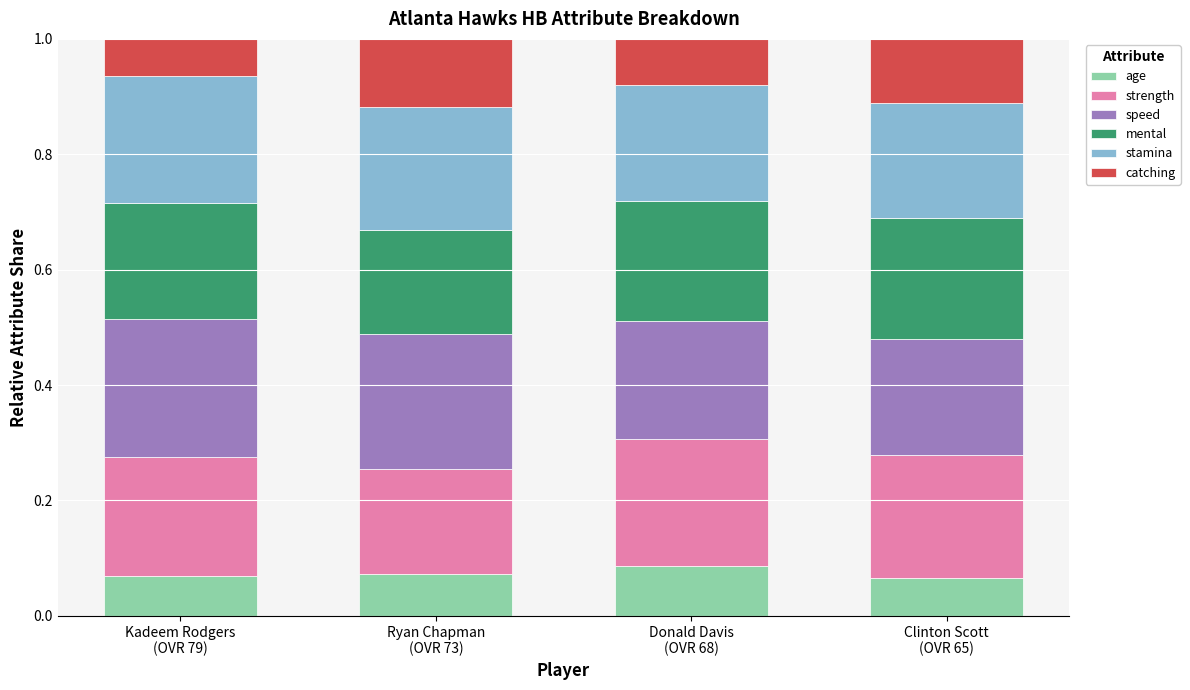

Count the number of data series in this chart.

6